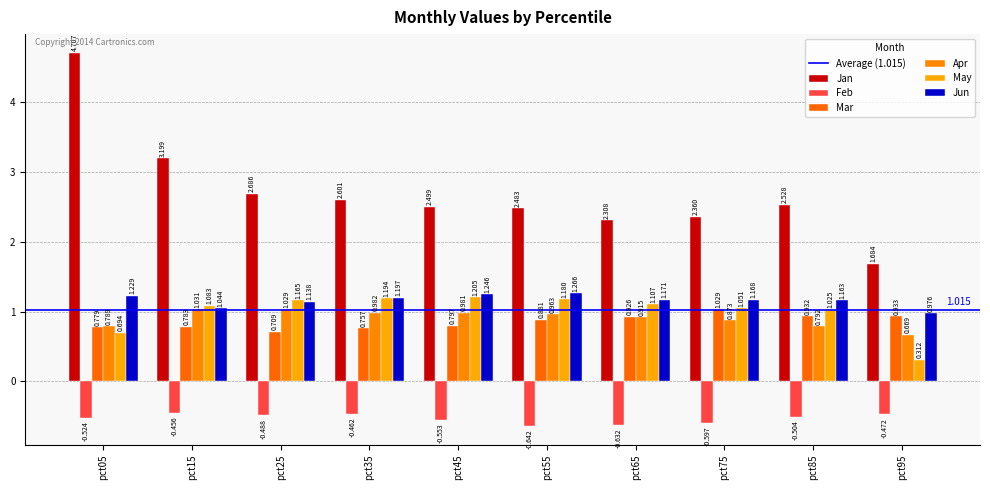

Count the number of data series in this chart.

6